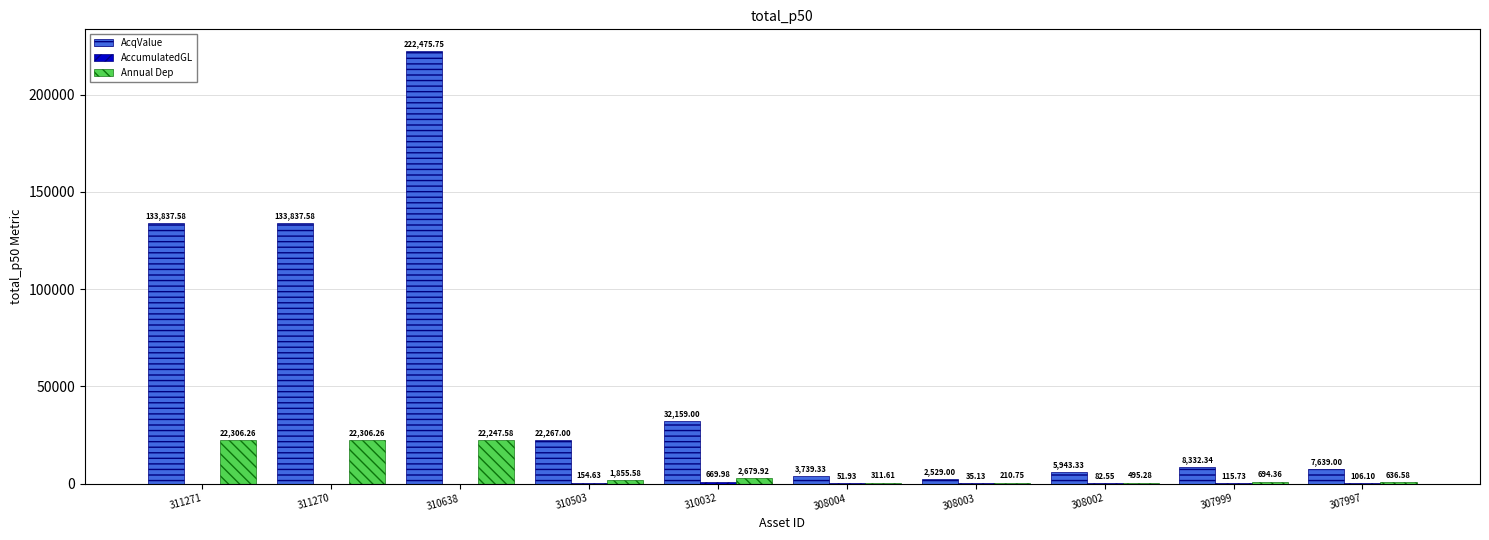

Count the number of categories in the chart.

10